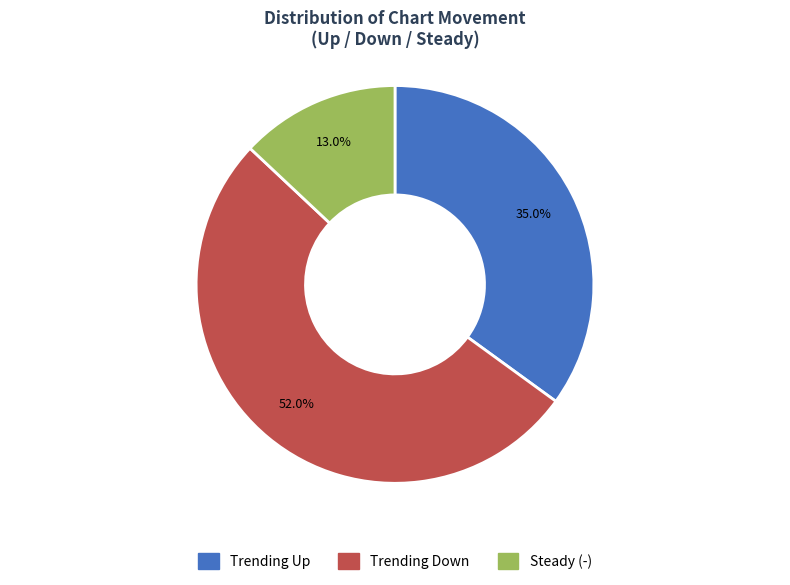

How many segments does this pie chart have?

3